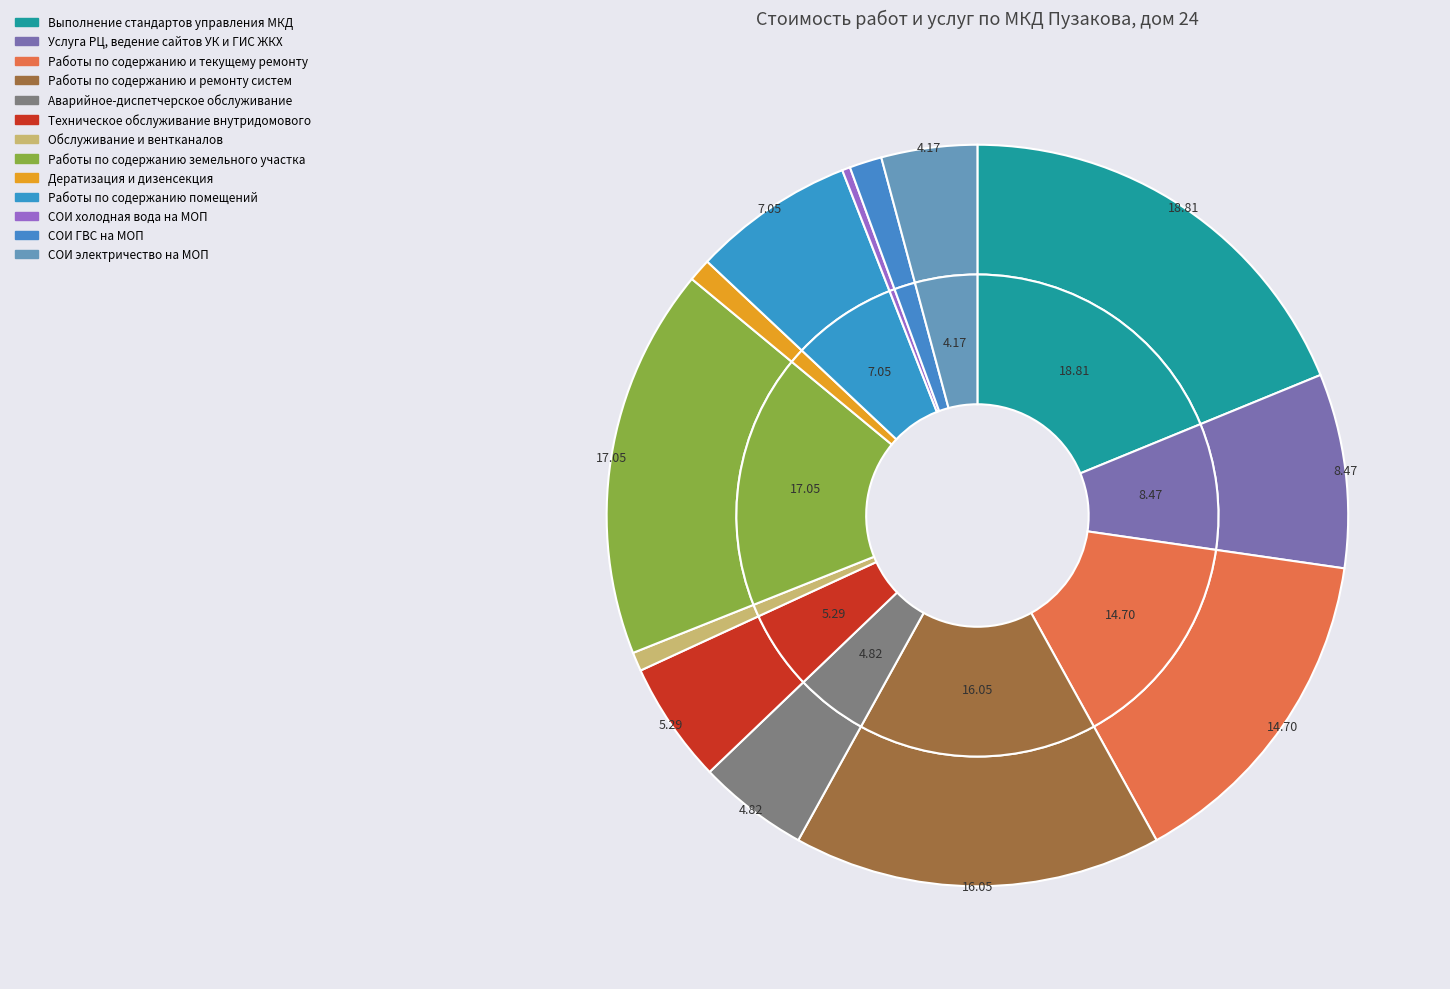

Count the number of slices in the pie.

13